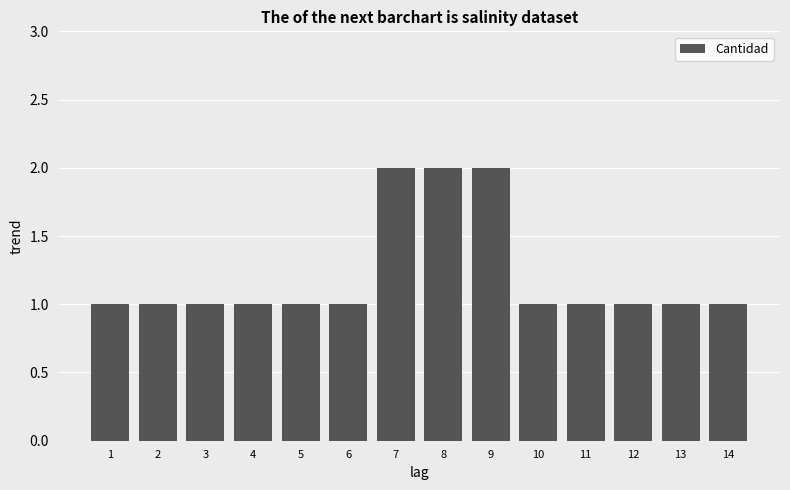

Reading left to right, what are all the values shown in this chart?

1	1	1	1	1	1	2	2	2	1	1	1	1	1